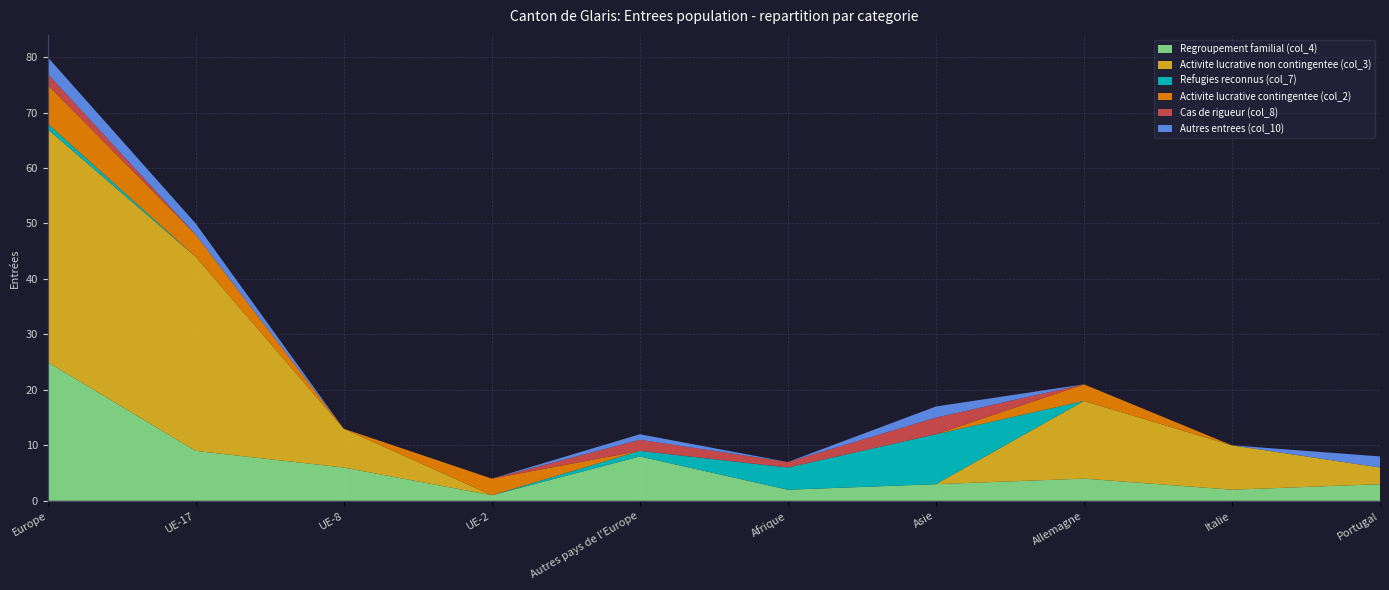

Reading left to right, transcribe all the data shown in this chart.

Regroupement familial (col_4): 25	9	6	1	8	2	3	4	2	3
Activite lucrative non contingentee (col_3): 42	35	7	0	0	0	0	14	8	3
Refugies reconnus (col_7): 1	0	0	0	1	4	9	0	0	0
Activite lucrative contingentee (col_2): 7	4	0	3	0	0	0	3	0	0
Cas de rigueur (col_8): 2	0	0	0	2	1	3	0	0	0
Autres entrees (col_10): 3	2	0	0	1	0	2	0	0	2